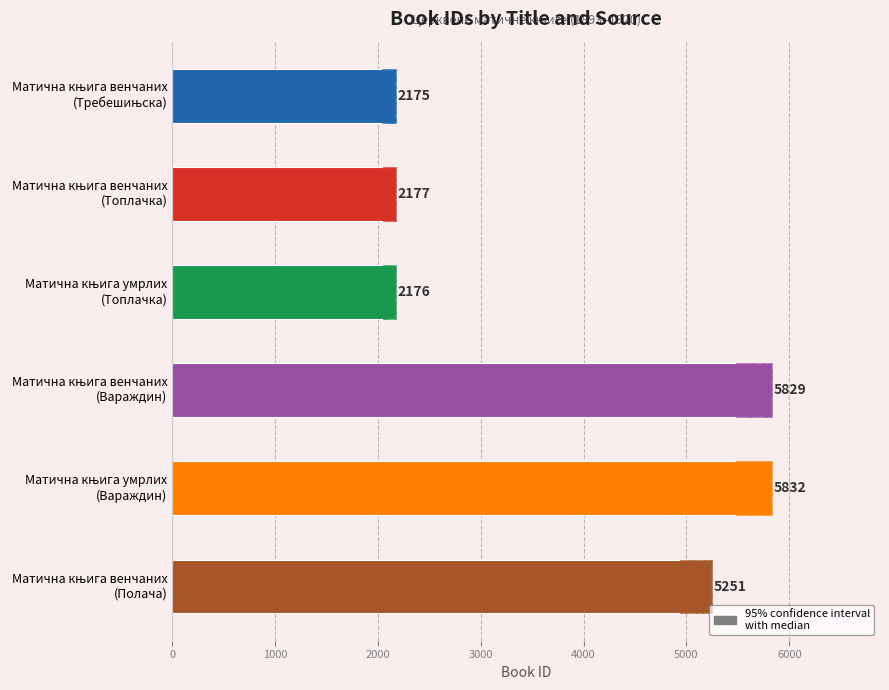

The value at Матична књига умрлих (Вараждин) is 5832. True or false?

True